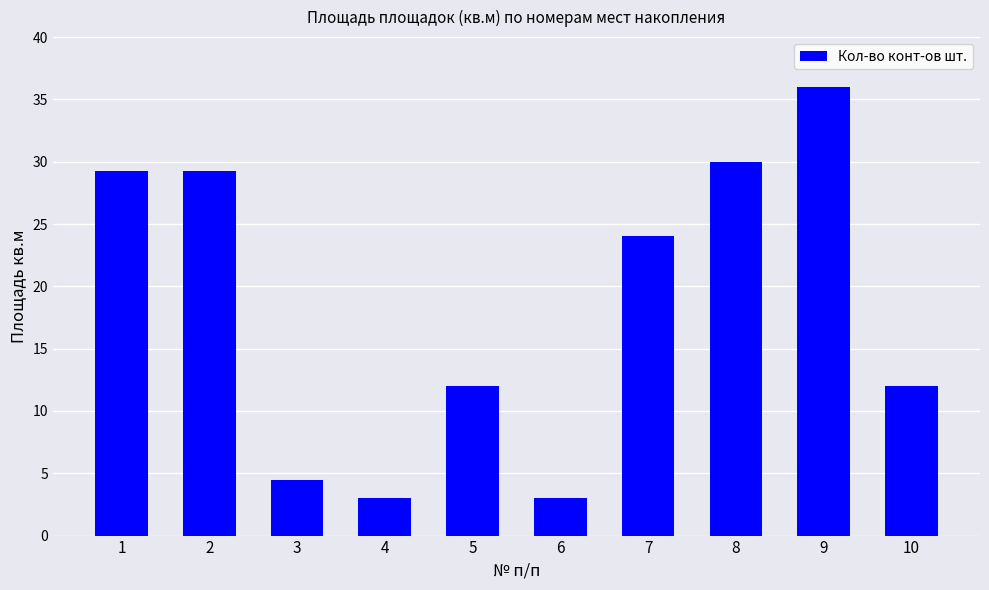

What is the change in value from 5 to 9?

+24.0